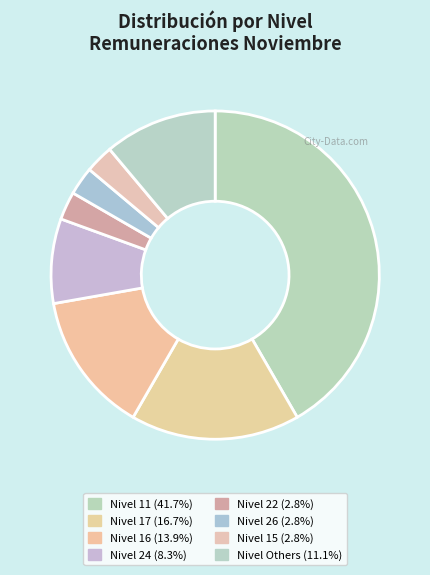

Count the number of slices in the pie.

8